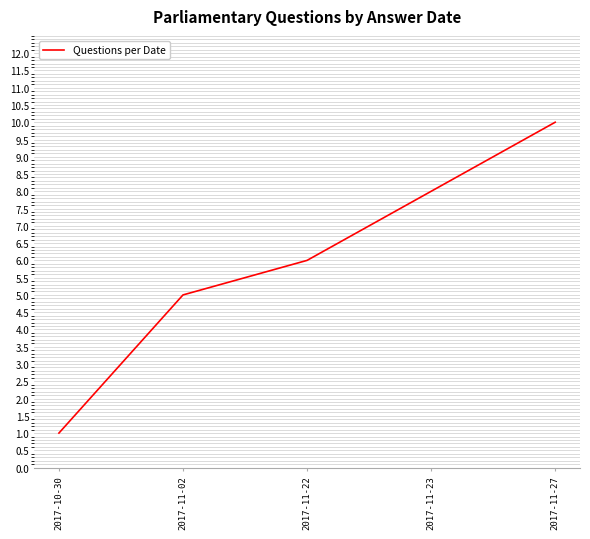

What is the minimum value shown in the chart?

1